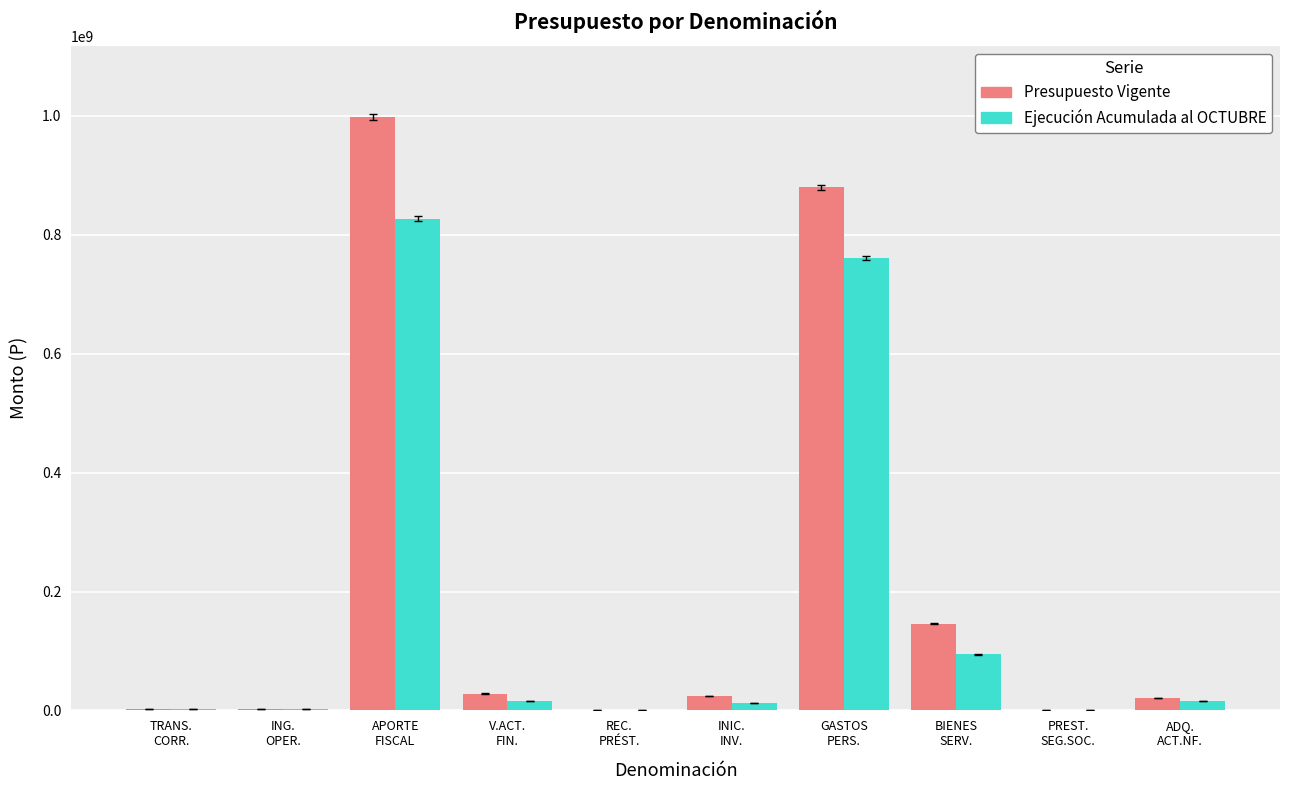

What is the maximum value shown in the chart?

997982691